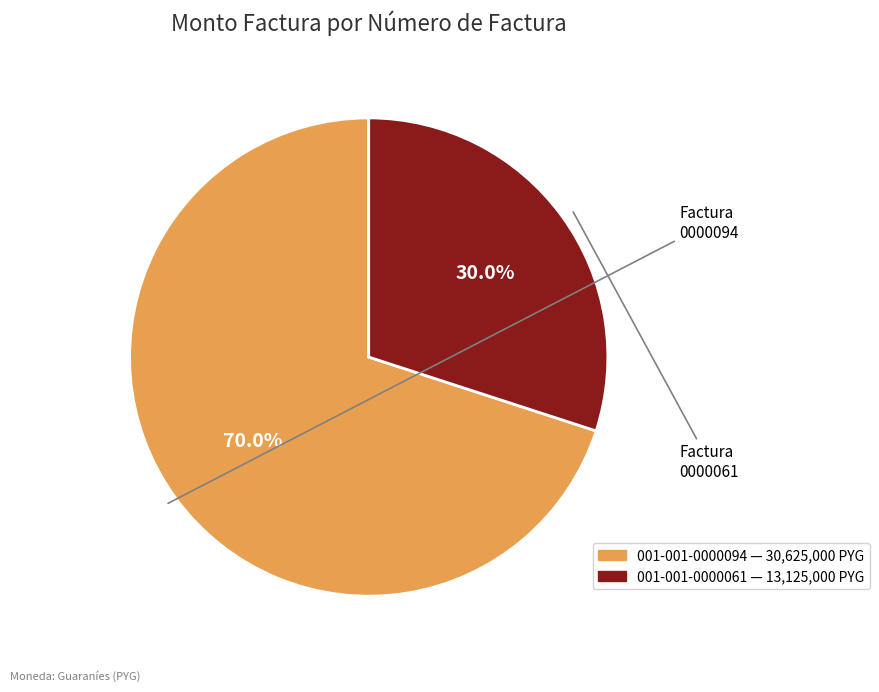

Rank the categories by value from highest to lowest.

001-001-0000094, 001-001-0000061